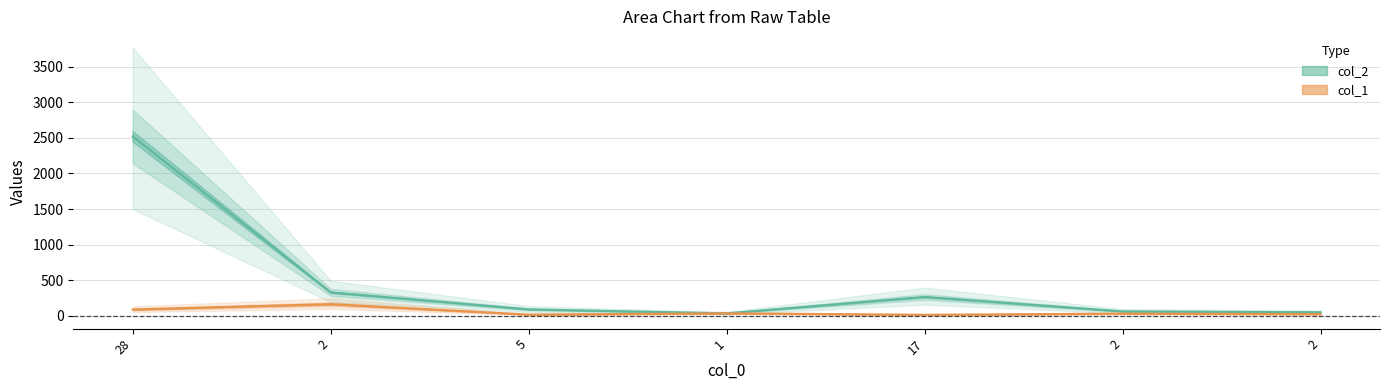

Is it true that col_1 equals 31.8 at 2?

True